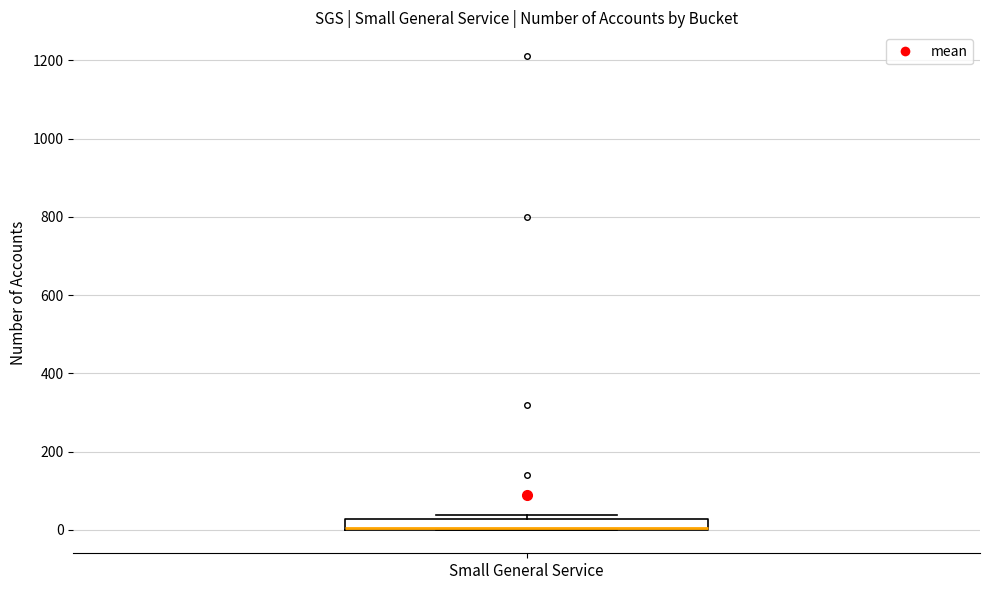

Where is the lower edge of the box for Small General Service on the y-axis? The values are not printed on the chart, so give them approximately, as read against the axis.

0